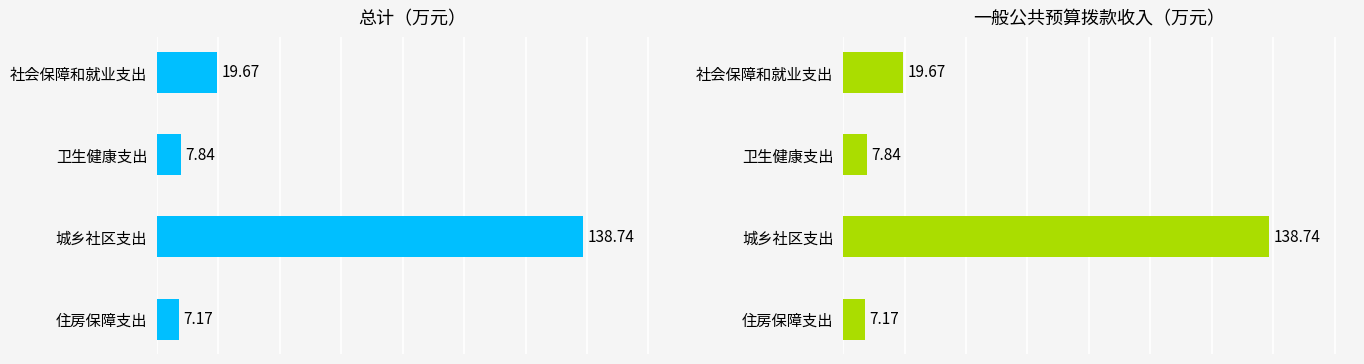

What are all the series names shown in the legend?

总计, 一般公共预算拨款收入